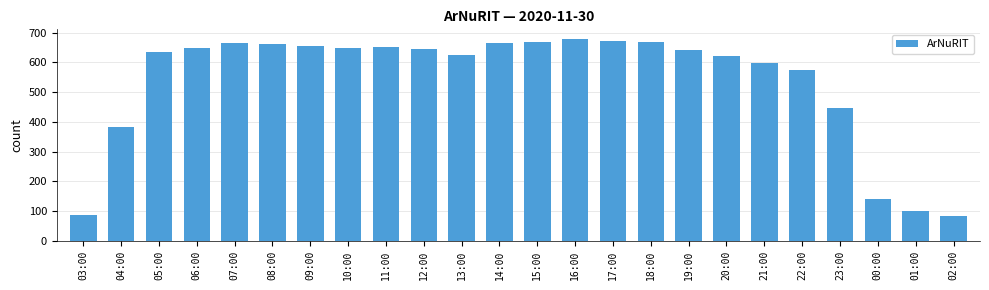

What is the label of the 2nd bar from the right?

01:00